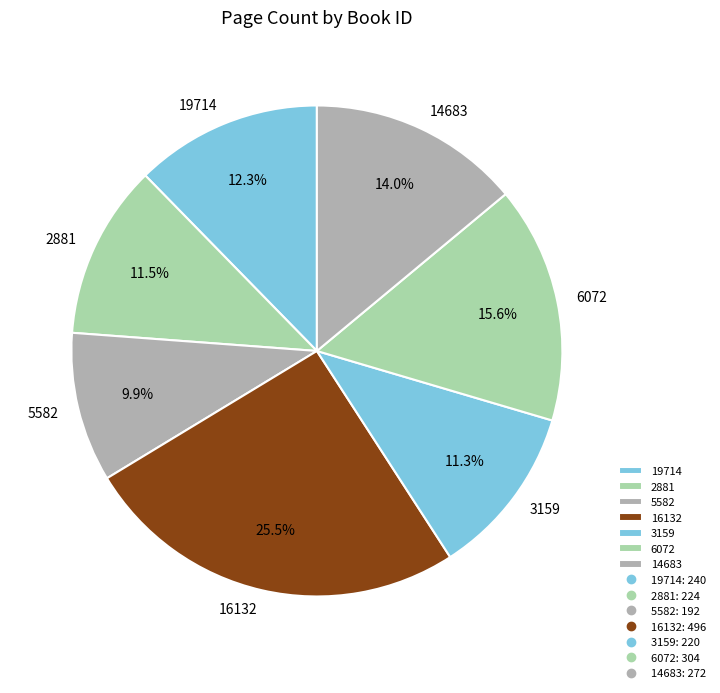

Does any single category account for the majority?

No